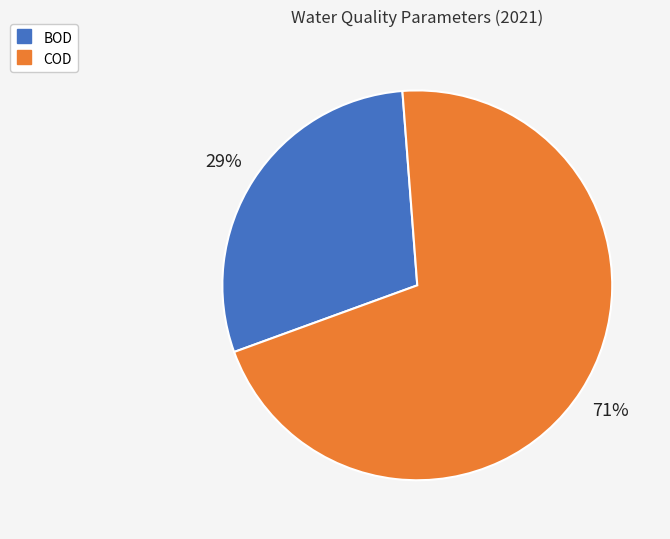

Which has a higher value, BOD or COD?

COD